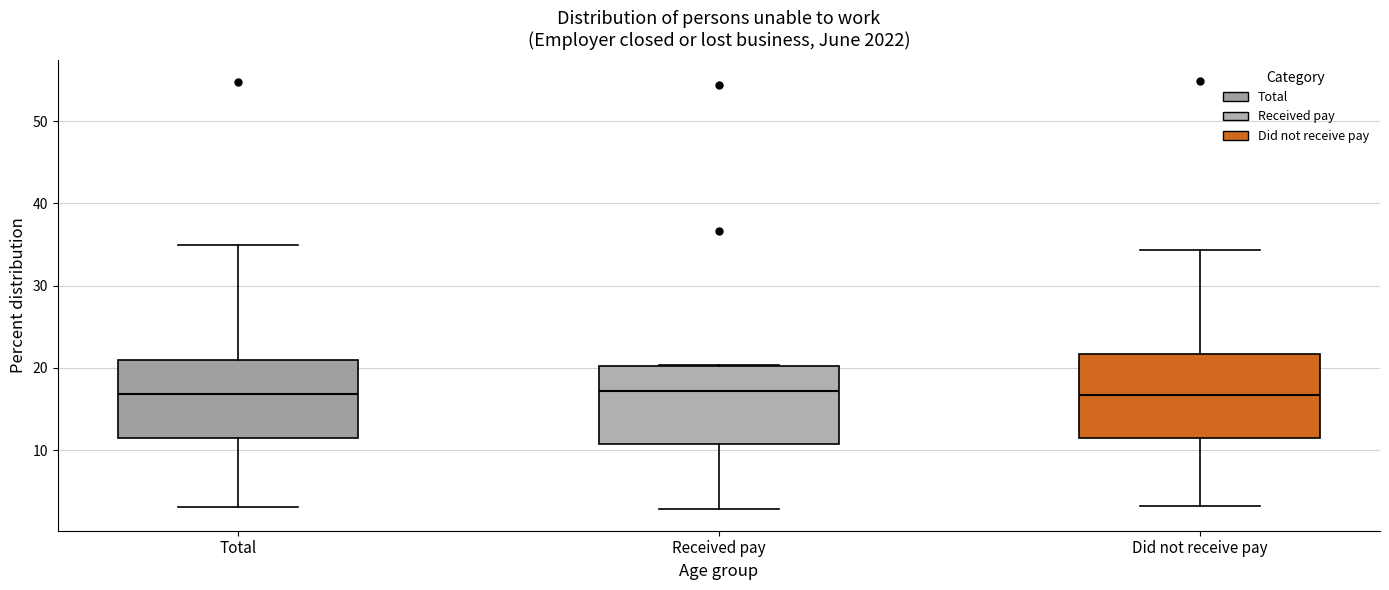

Reading left to right, read every box against the y-axis: the position of its median line, the range the box covers, and the ends of its whiskers. The values are not printed on the chart, so give them approximately, as read against the axis.

Total: median 17, box 11 to 21, whiskers 3 to 35
Received pay: median 17, box 11 to 20, whiskers 3 to 20
Did not receive pay: median 17, box 11 to 22, whiskers 3 to 34